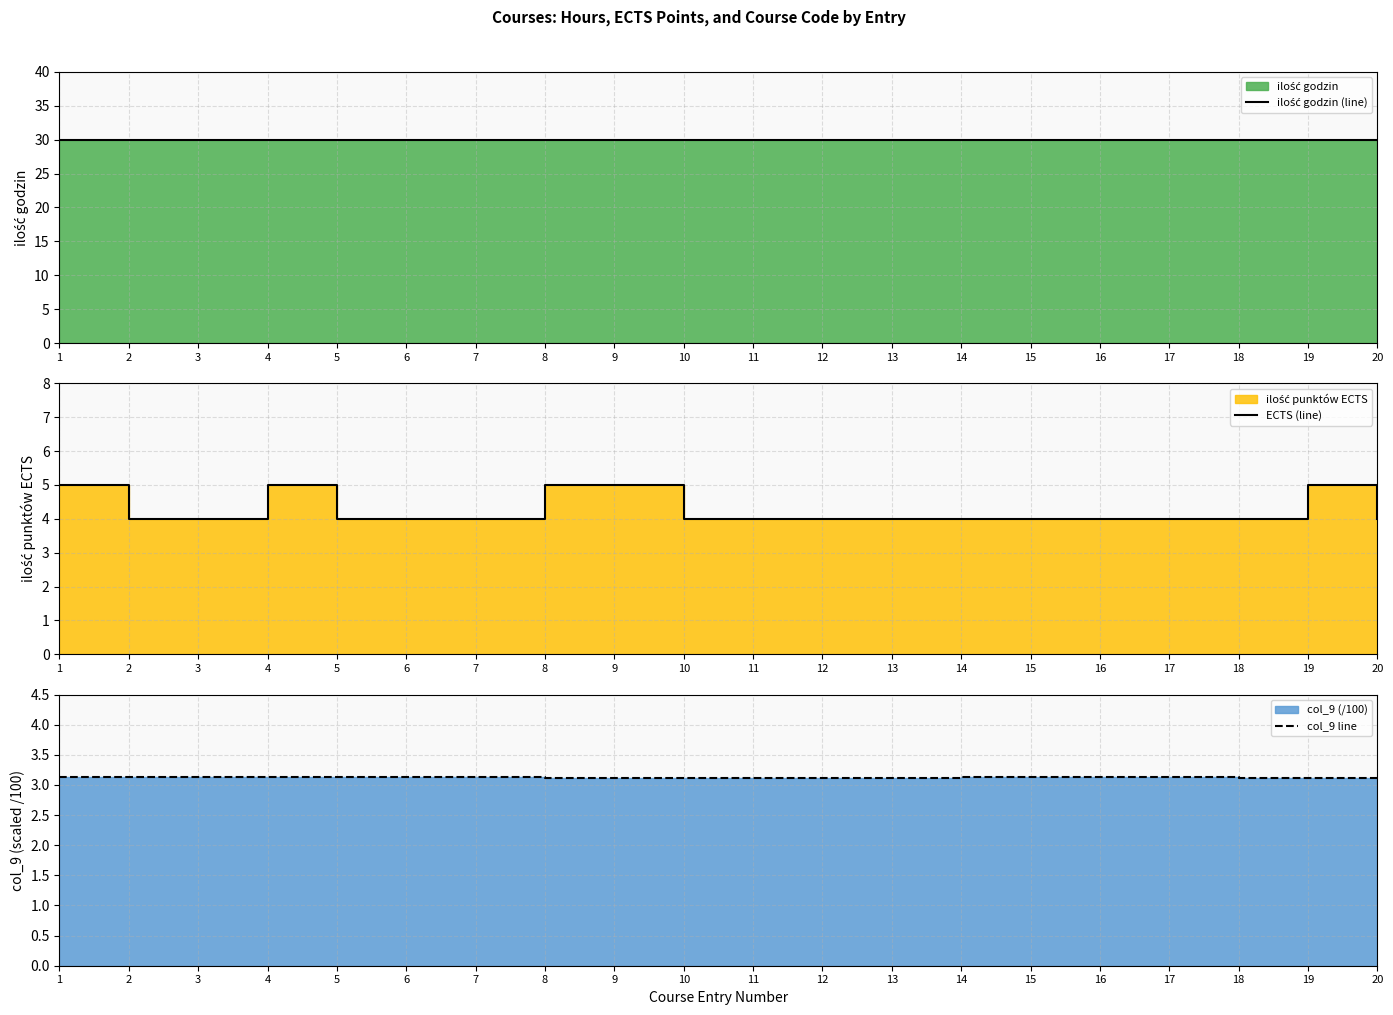

Reading left to right, transcribe all the data shown in this chart.

ilość godzin (line): 1=30.0	2=30.0	3=30.0	4=30.0	5=30.0	6=30.0	7=30.0	8=30.0	9=30.0	10=30.0	11=30.0	12=30.0	13=30.0	14=30.0	15=30.0	16=30.0	17=30.0	18=30.0	19=30.0	20=30.0
ECTS (line): 1=5.0	2=4.0	3=4.0	4=5.0	5=4.0	6=4.0	7=4.0	8=5.0	9=5.0	10=4.0	11=4.0	12=4.0	13=4.0	14=4.0	15=4.0	16=4.0	17=4.0	18=4.0	19=5.0	20=4.0
col_9 line: 1=3.1	2=3.1	3=3.1	4=3.1	5=3.1	6=3.1	7=3.1	8=3.1	9=3.1	10=3.1	11=3.1	12=3.1	13=3.1	14=3.1	15=3.1	16=3.1	17=3.1	18=3.1	19=3.1	20=3.1